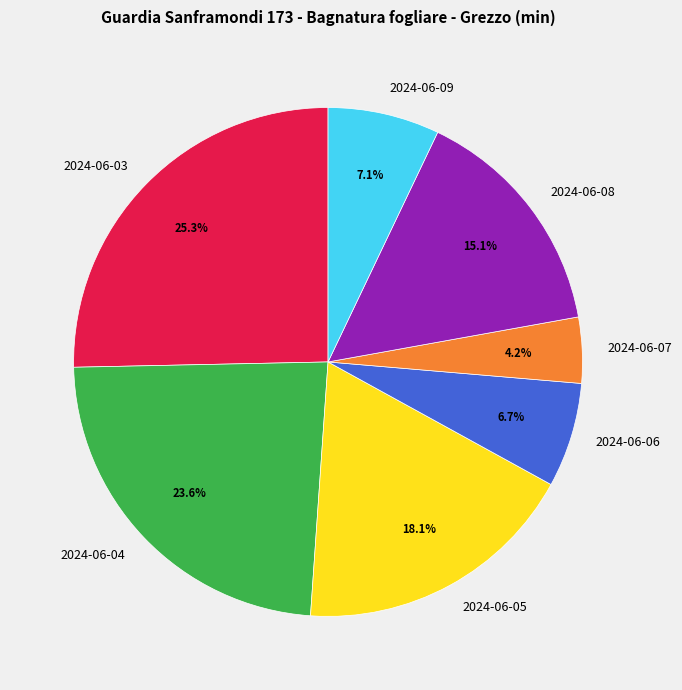

To the nearest percent, what is the difference between the largest and smallest slice percentages?

21%